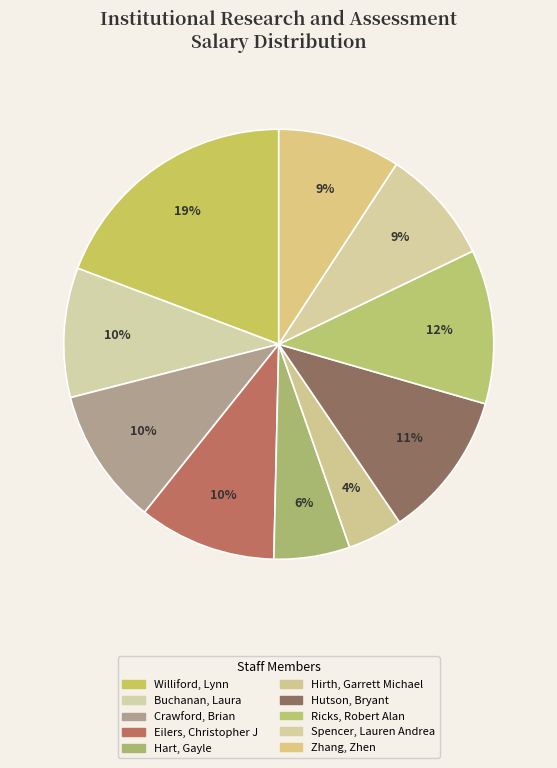

Count the number of slices in the pie.

10